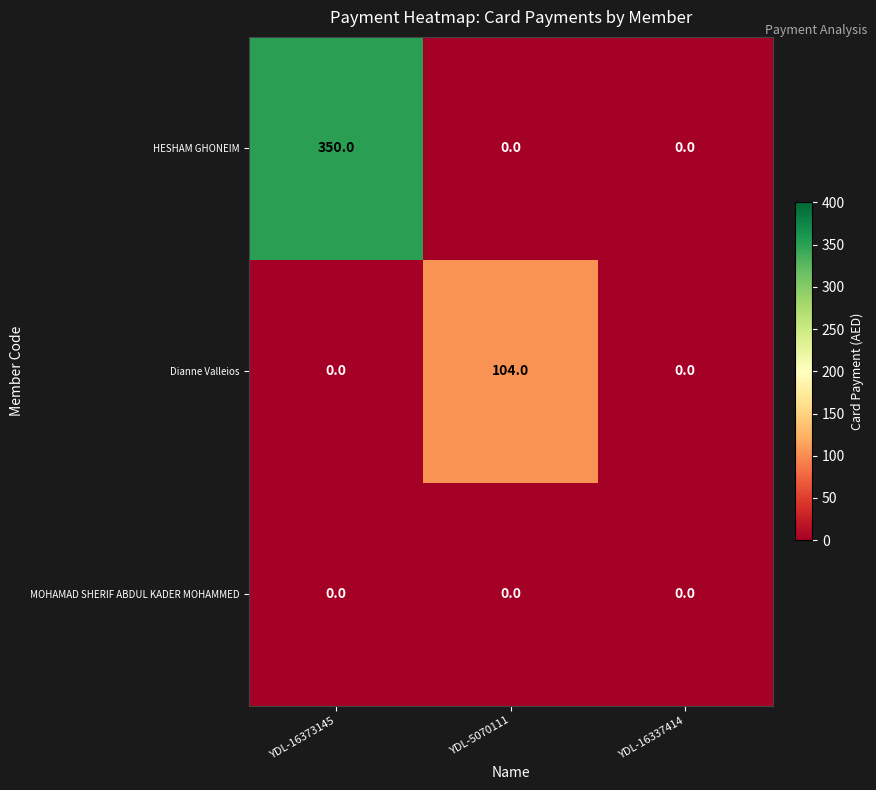

What is the sum of all Dianne Valleios values?

104